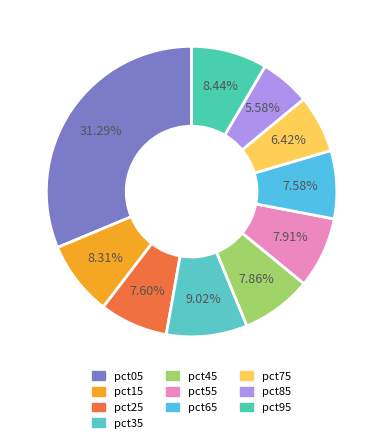

To the nearest percent, what percentage of the pie is pct15?

8%